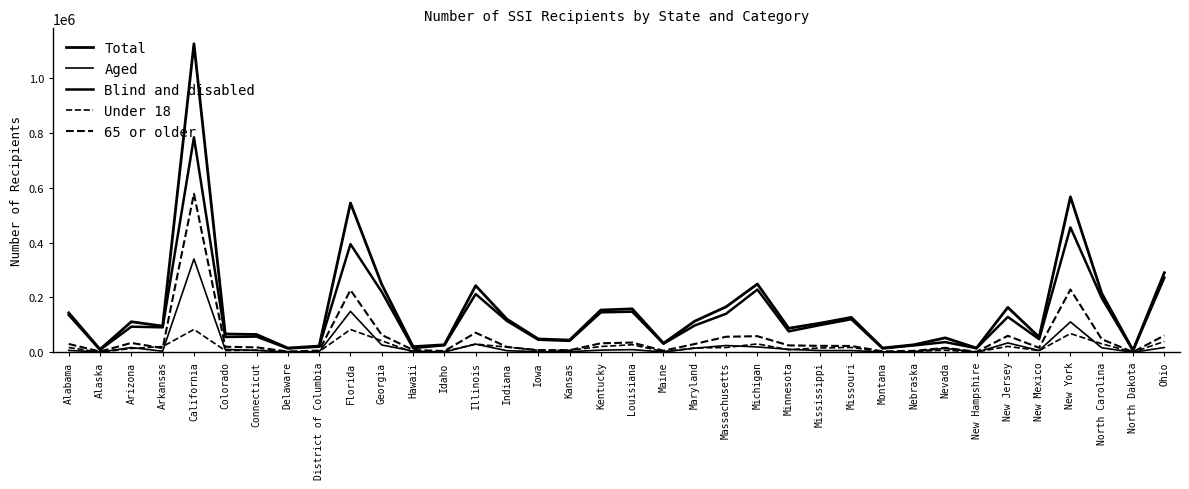

List the series in order of their peak value, highest first.

Total, Blind and disabled, 65 or older, Aged, Under 18